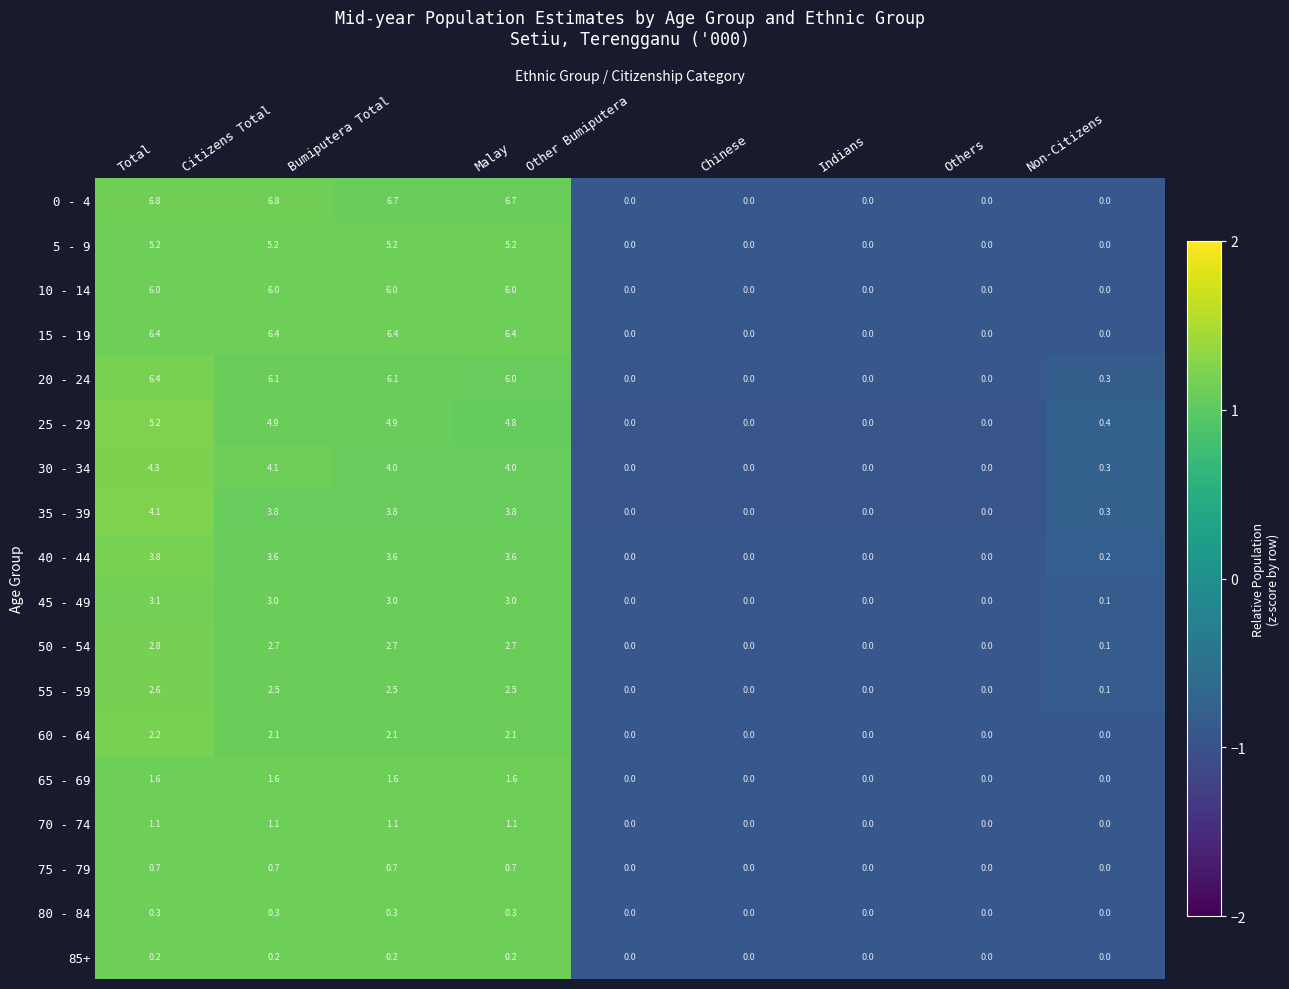

Is it true that 70 - 74 equals 0.0 at Non-Citizens?

True